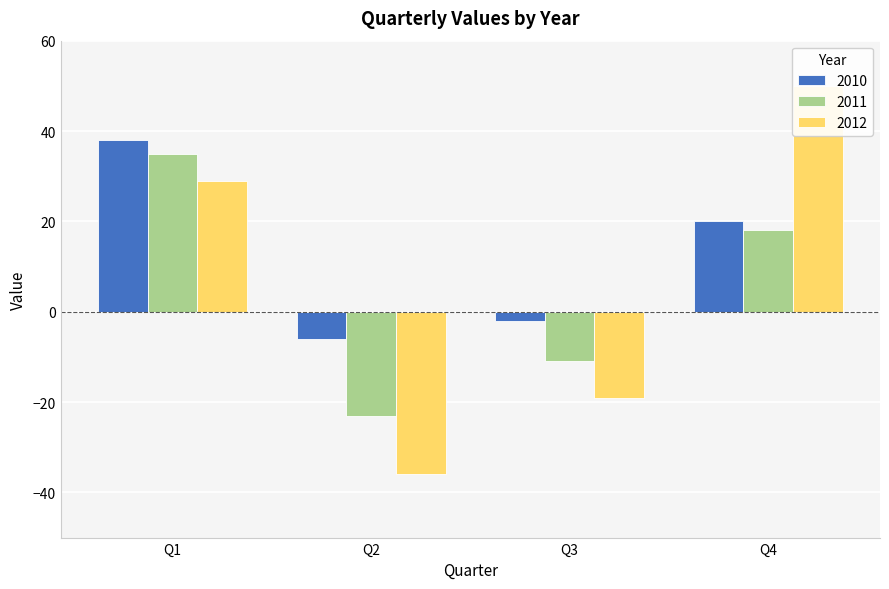

Reading left to right, extract all data points from this chart.

2010: 38	-6	-2	20
2011: 35	-23	-11	18
2012: 29	-36	-19	50